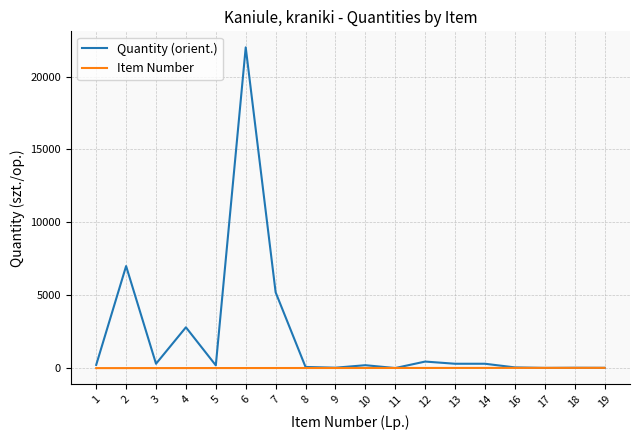

Which series has the largest range (max minus min)?

Quantity (orient.)